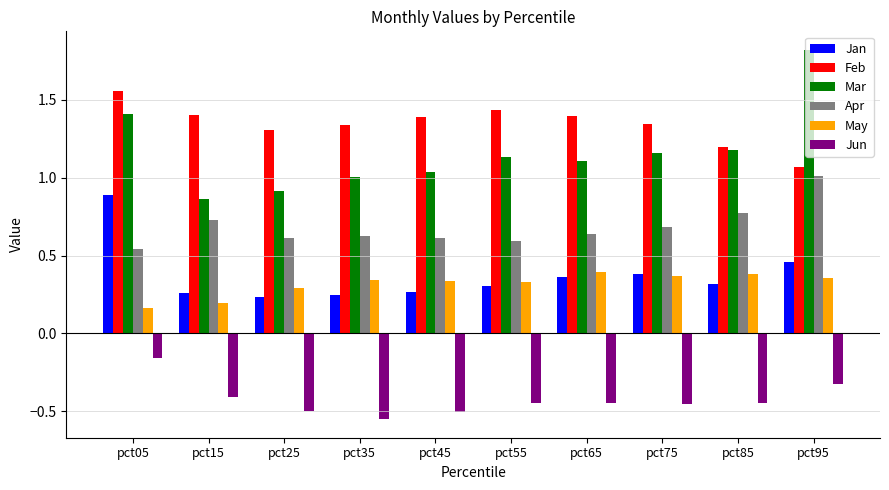

How many bars are there in each group?

6